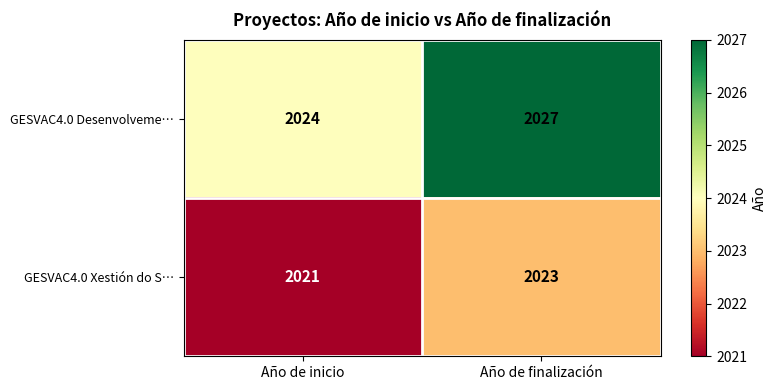

Which series has the widest spread of values?

GESVAC4.0 Desenvolveme…